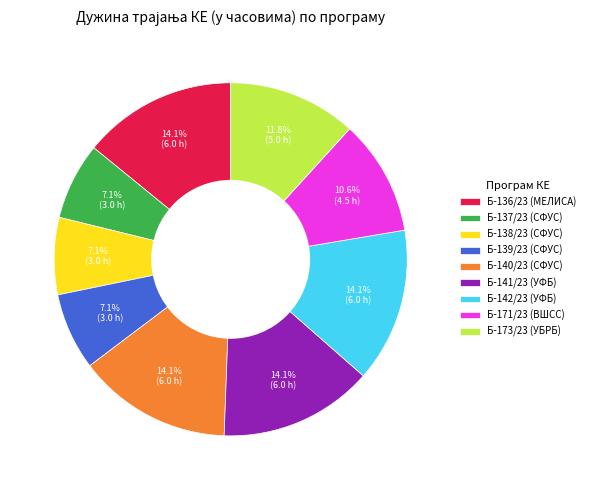

To the nearest percent, what is the difference between the largest and smallest slice percentages?

7%